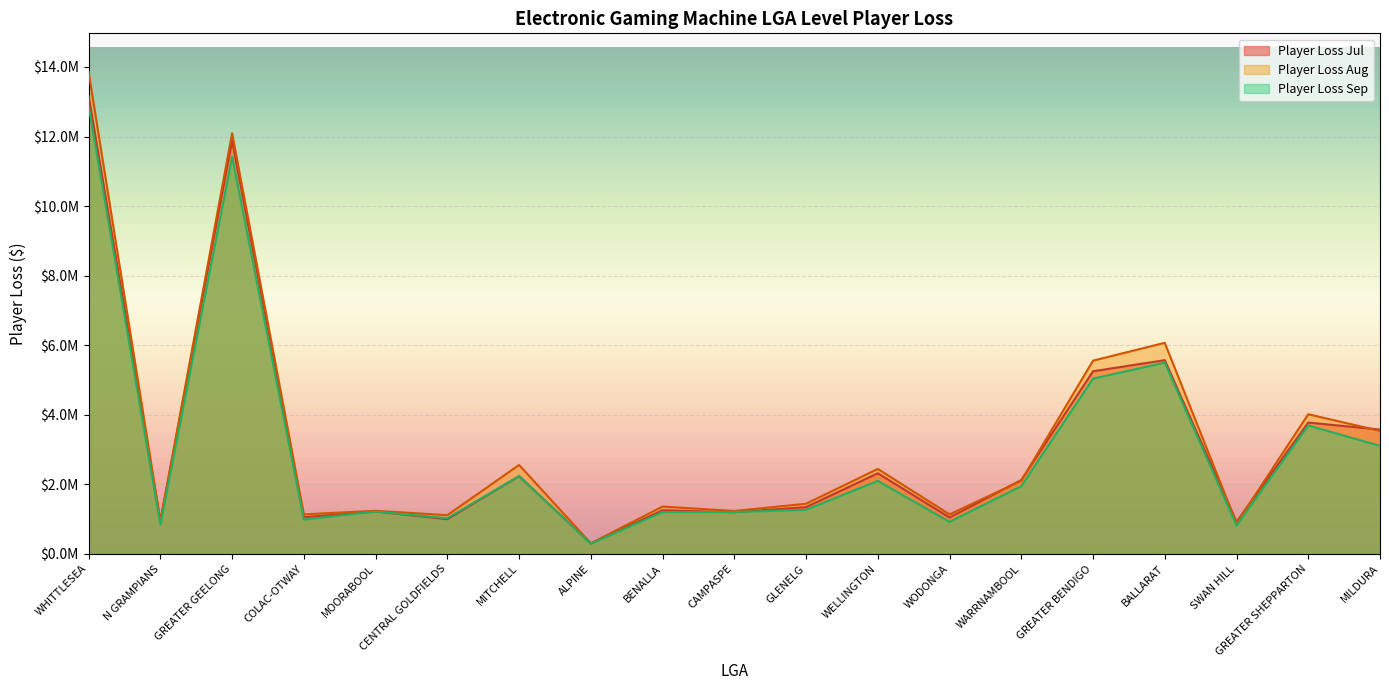

How many data points in Player Loss Sep are above 1265870?

10